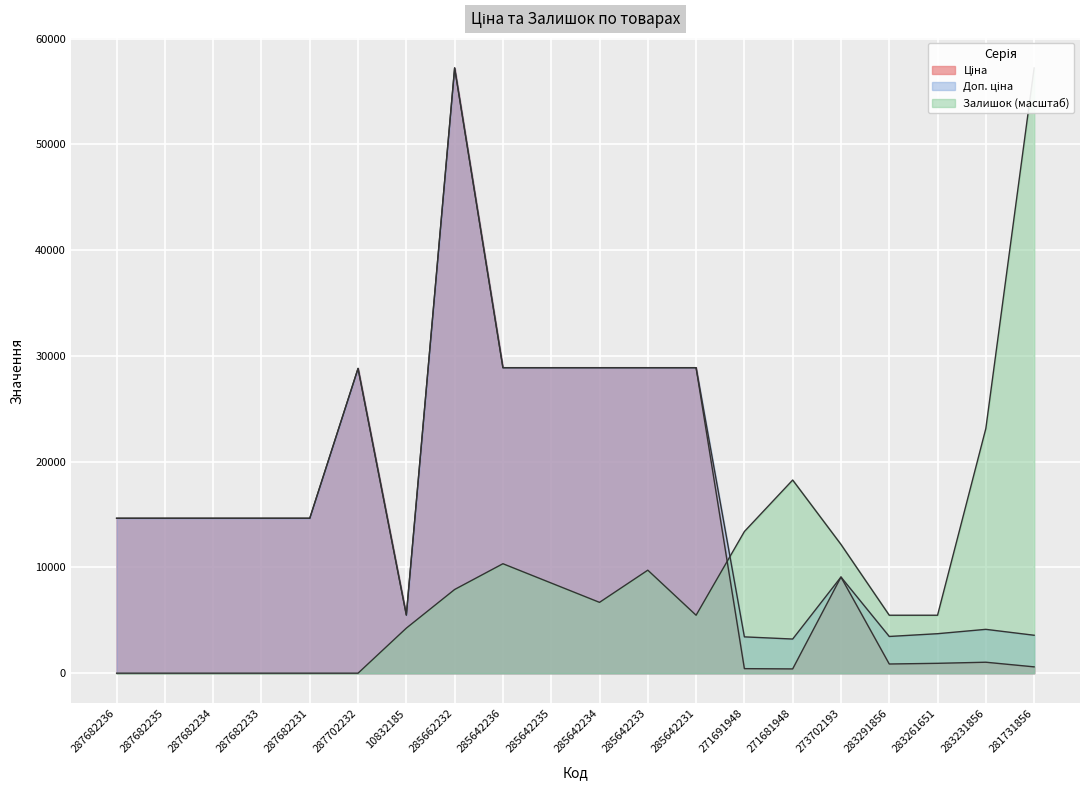

List the labels in order of Ціна value, largest first.

285662232, 285642236, 285642235, 285642234, 285642233, 285642231, 287702232, 287682236, 287682235, 287682234, 287682233, 287682231, 273702193, 10832185, 283231856, 283261651, 283291856, 281731856, 271691948, 271681948